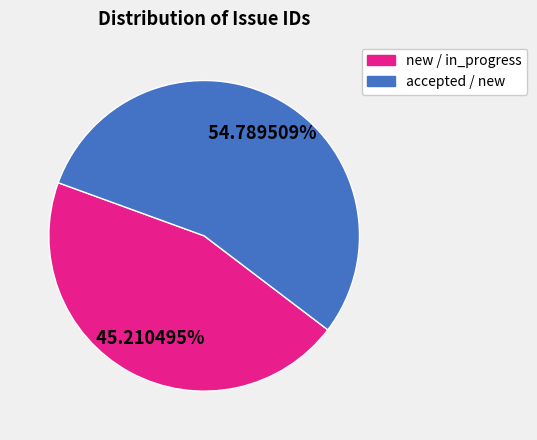

Is there a majority slice in this chart?

Yes